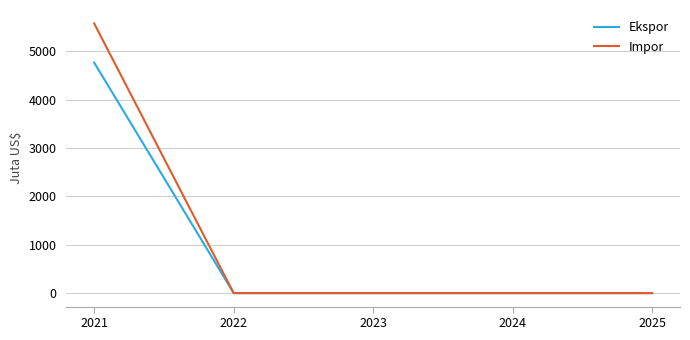

List the series in order of their overall mean, lowest first.

Ekspor, Impor